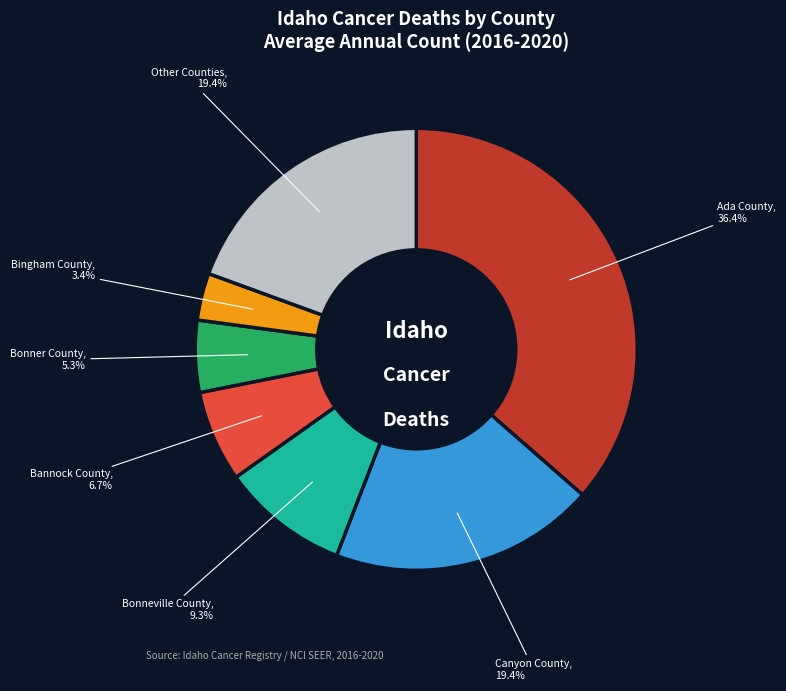

How many segments does this pie chart have?

7